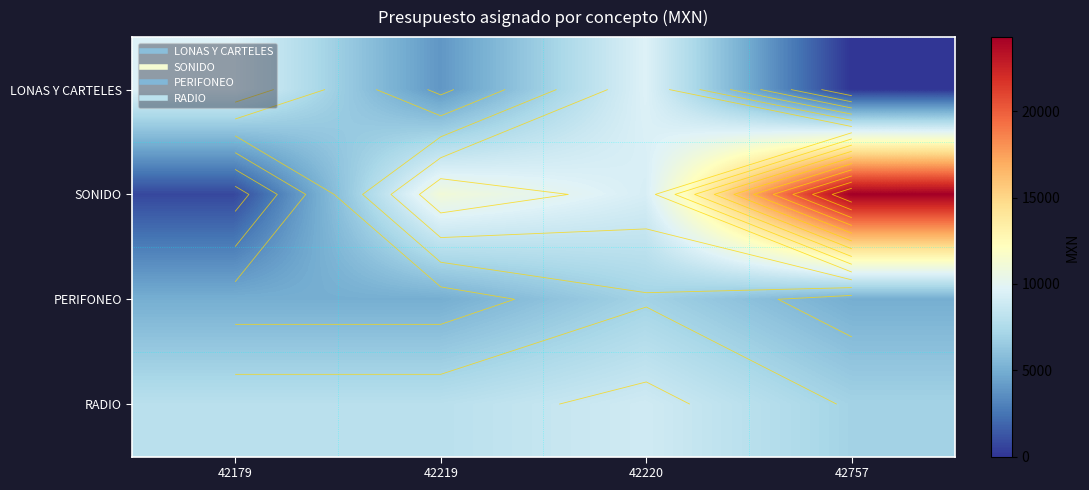

How many data points in LONAS Y CARTELES are above 9651?

2